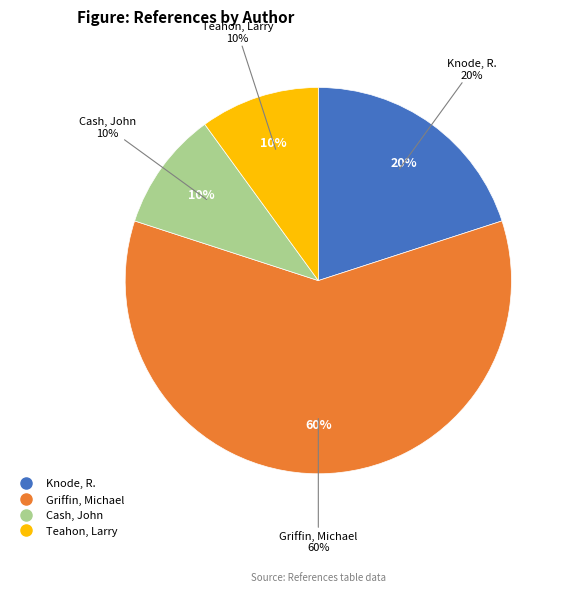

Is it true that Cash, John is 2% of the pie?

False